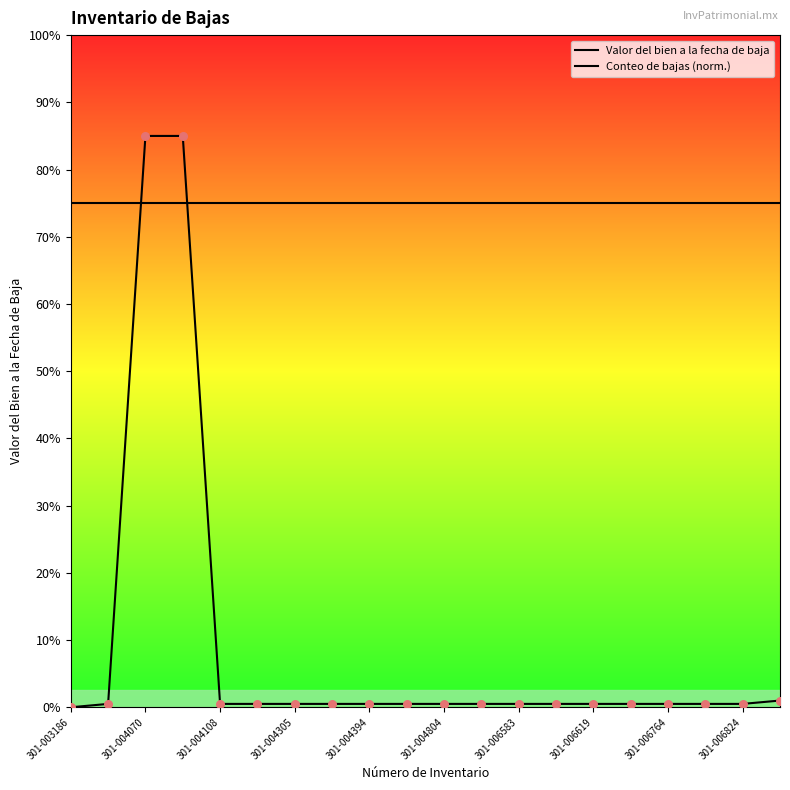

Which series has the largest total across all categories?

Conteo de bajas (norm.)